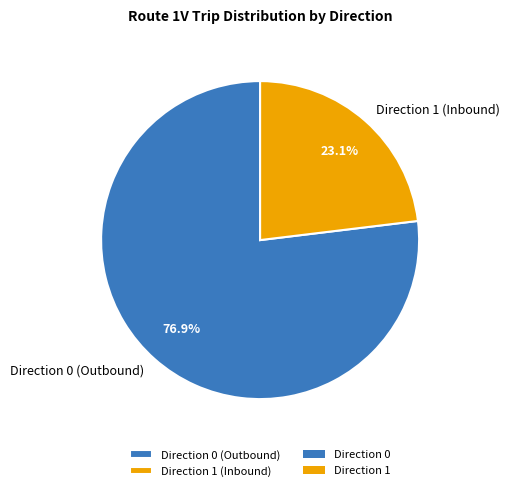

Rank the categories by value from highest to lowest.

Direction 0, Direction 1